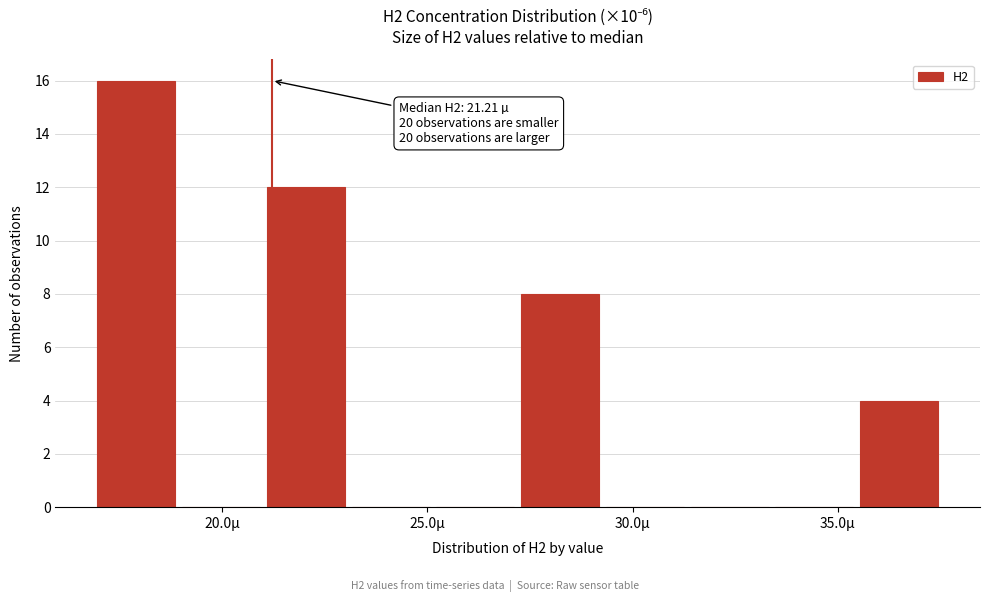

Which range on the x-axis has the tallest bar?

17.0 to 19.0